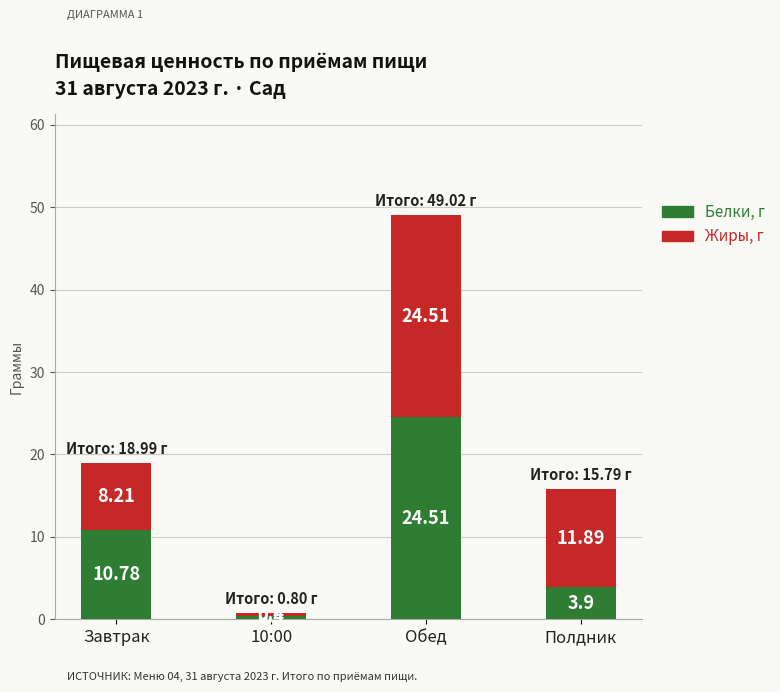

What is the sum of all Белки, г values?

39.6